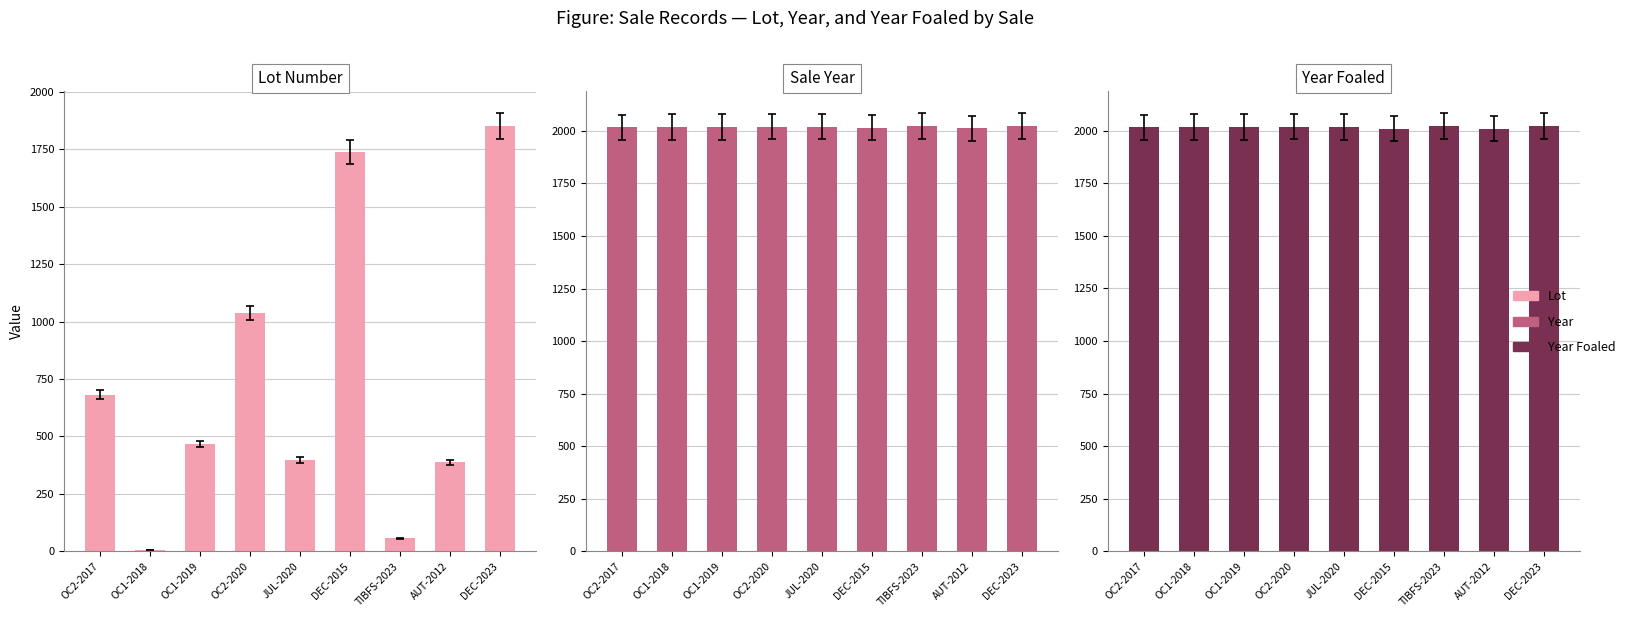

What is the label of the 9th bar from the left?

DEC-2023